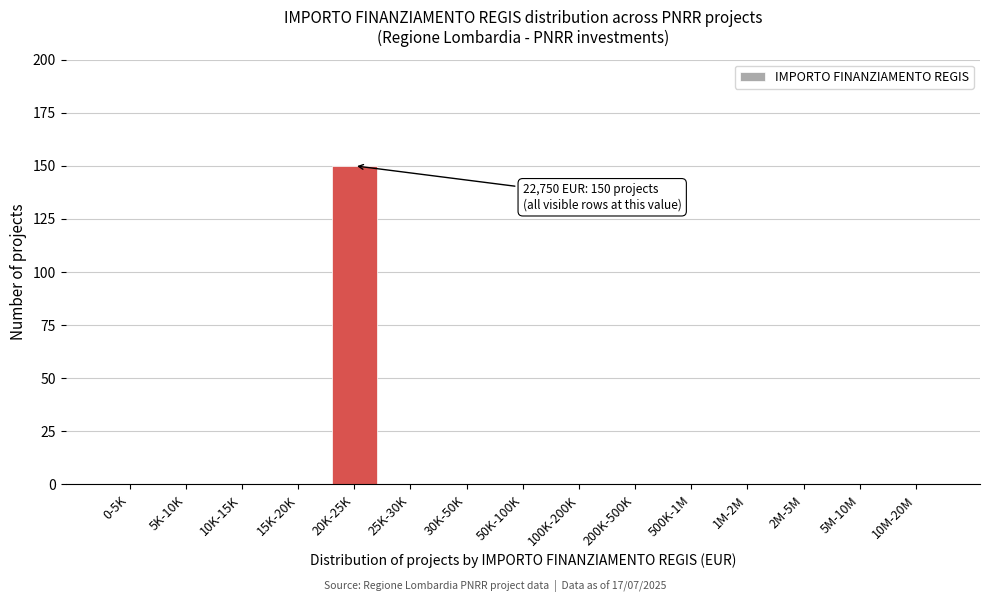

Reading left to right, list all the values displayed in this chart.

0-5K=0	5K-10K=0	10K-15K=0	15K-20K=0	20K-25K=150	25K-30K=0	30K-50K=0	50K-100K=0	100K-200K=0	200K-500K=0	500K-1M=0	1M-2M=0	2M-5M=0	5M-10M=0	10M-20M=0